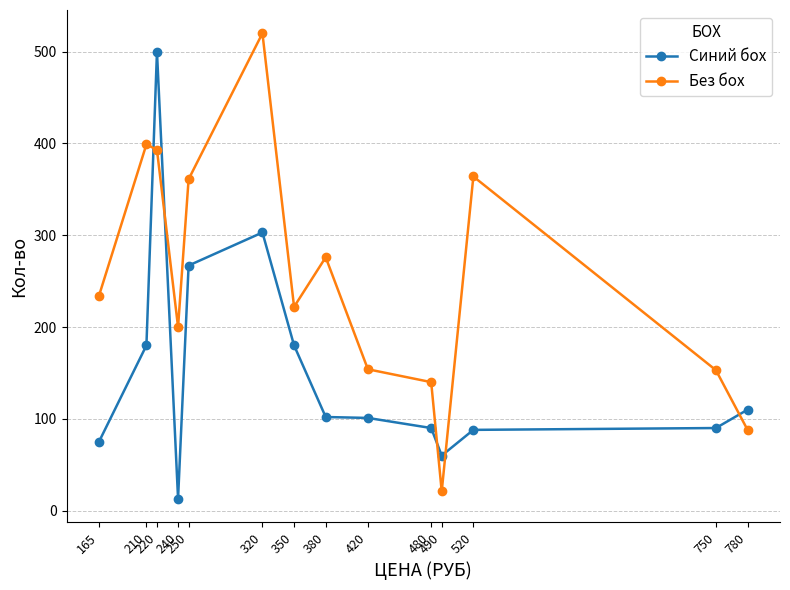

What is the spread (max minus min) of values at 480?

50